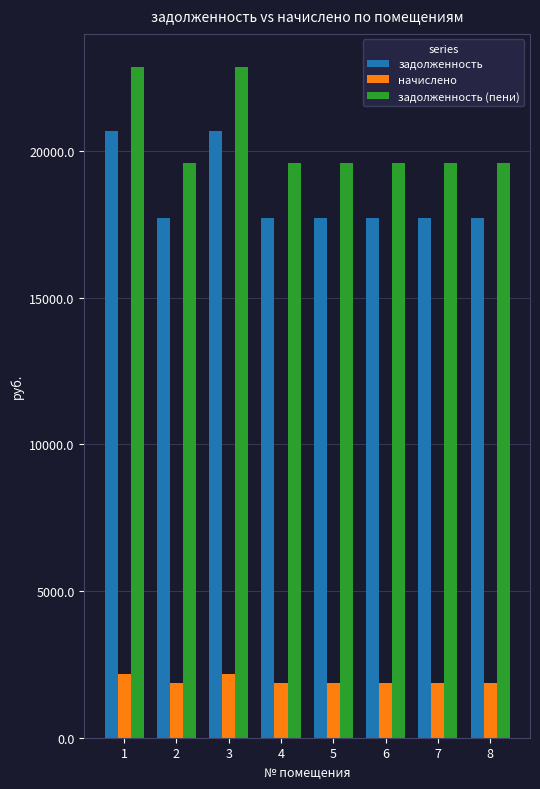

What is the sum of the задолженность values at 1 and 8?

38428.6